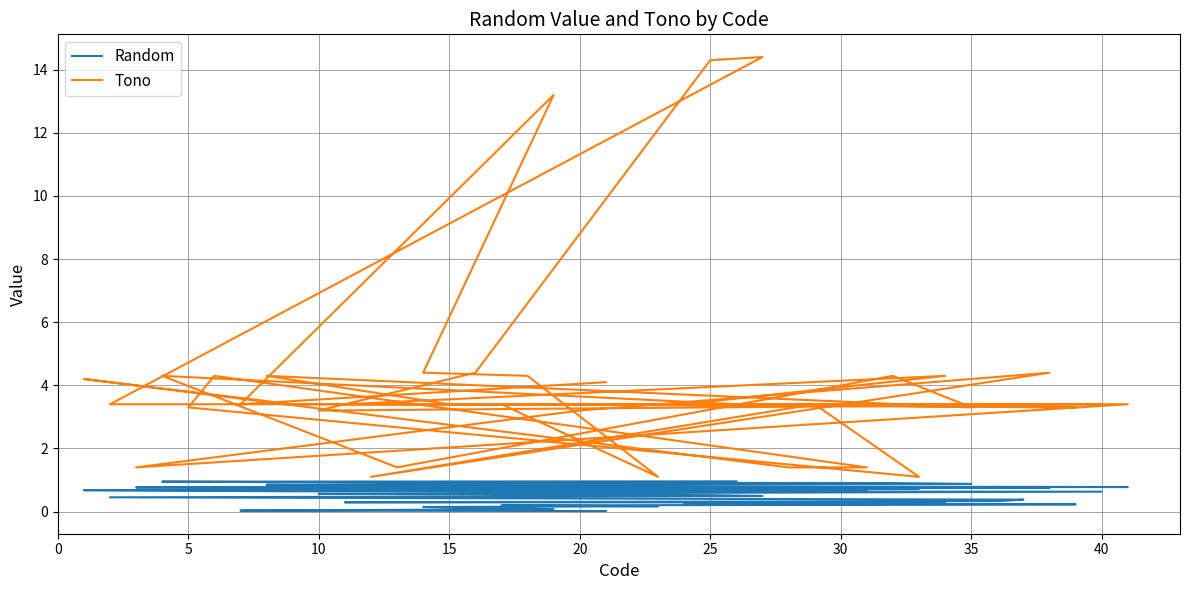

True or false: Random and Tono cross at least once.

False